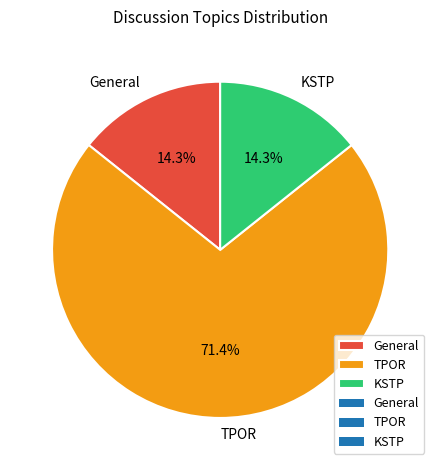

To the nearest percent, what is the average slice percentage?

33%